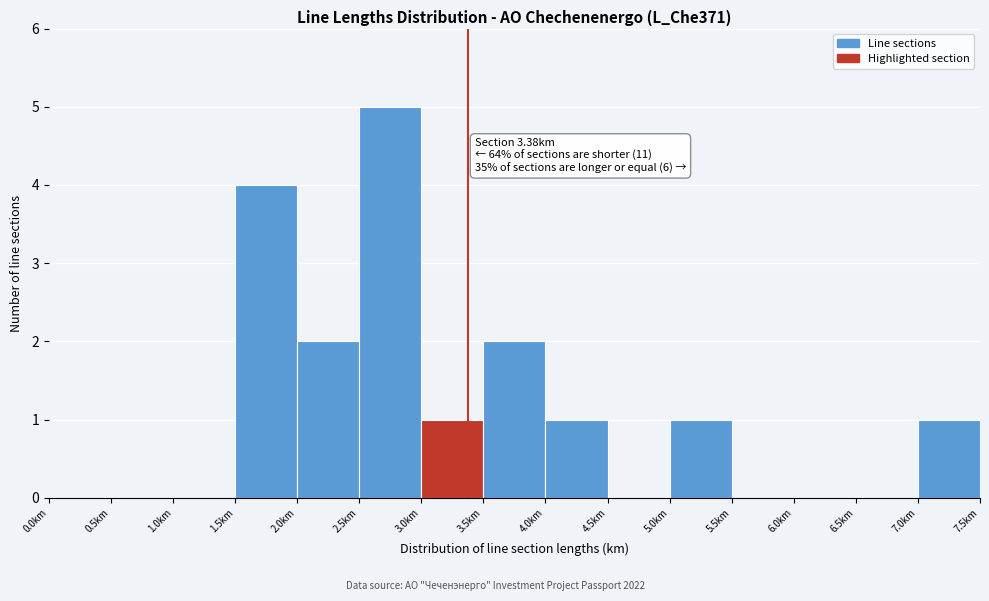

Which range on the x-axis has the tallest bar?

2.5 to 3.0